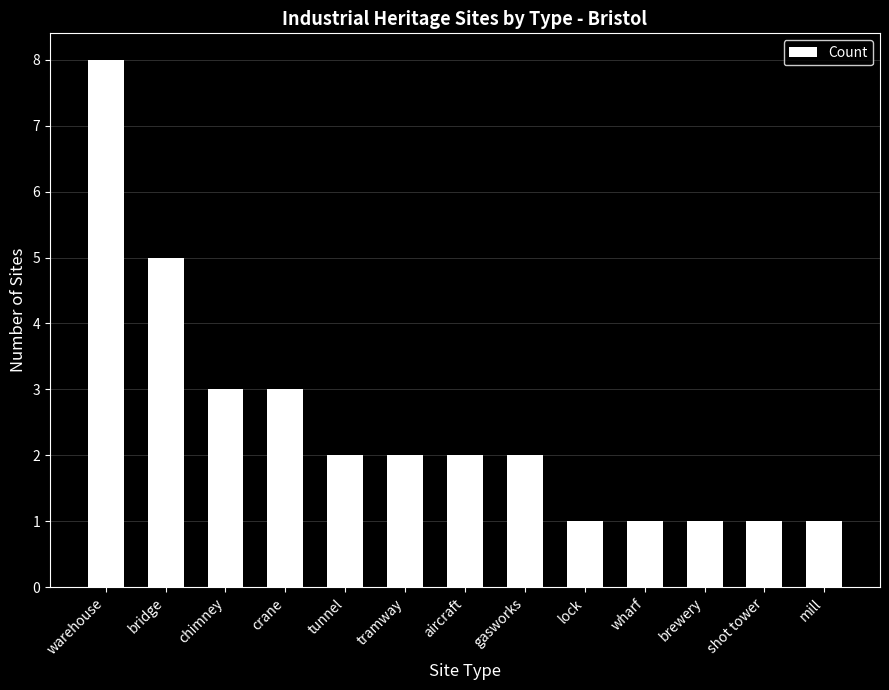

Reading left to right, transcribe all the data shown in this chart.

8	5	3	3	2	2	2	2	1	1	1	1	1